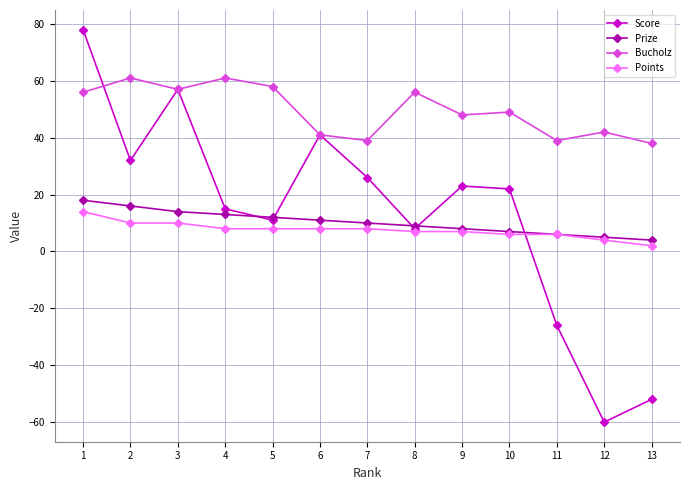

The Score series shows 11 at 9. True or false?

False